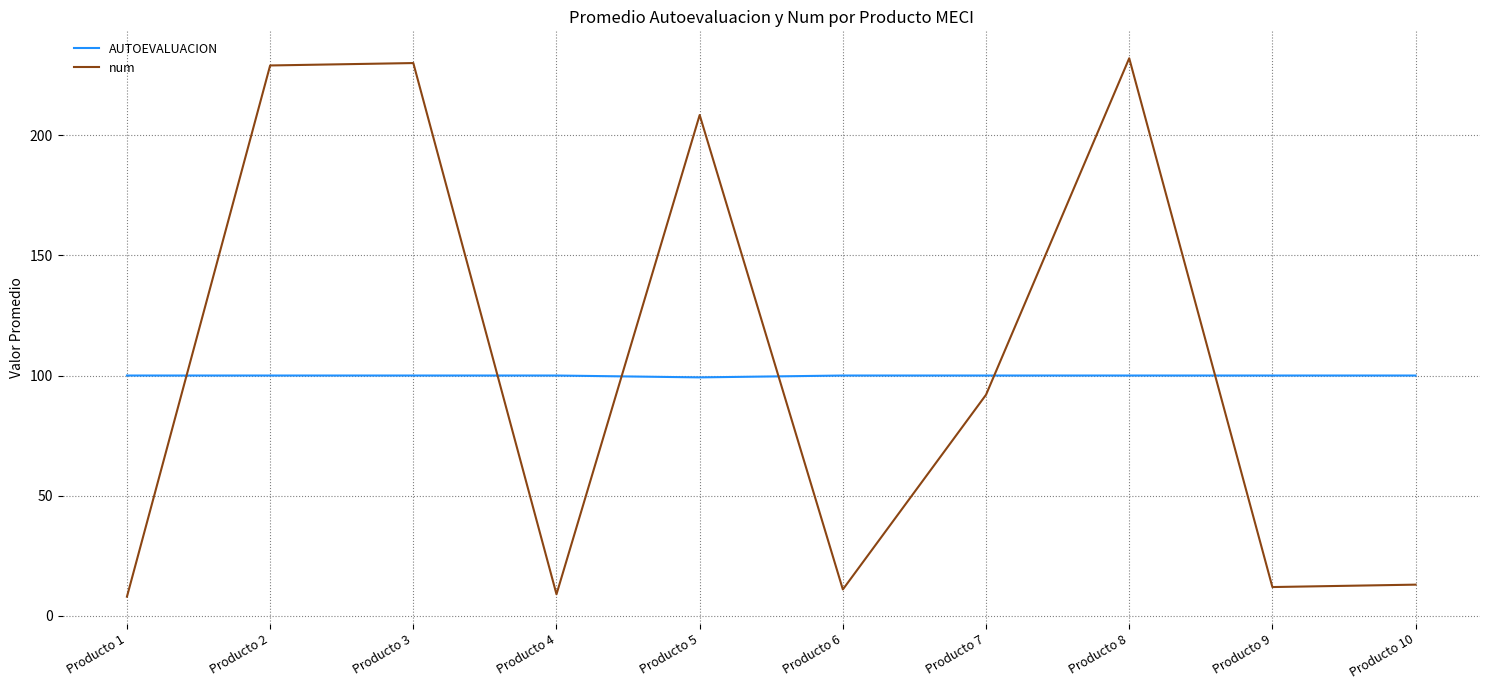

What is the difference between the highest and lowest values at Producto 10?

87.0